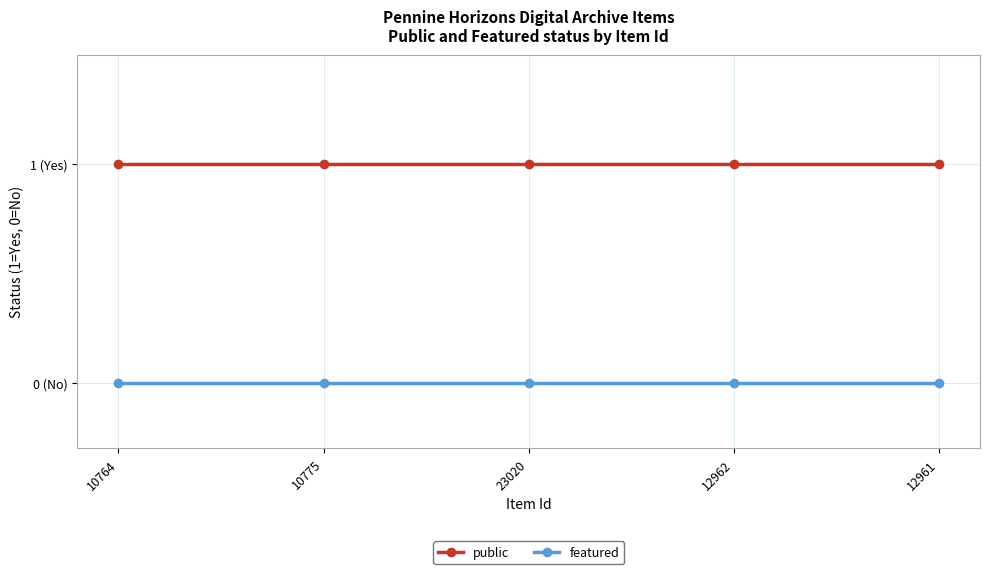

What is the label of the 2nd point from the left?

10775